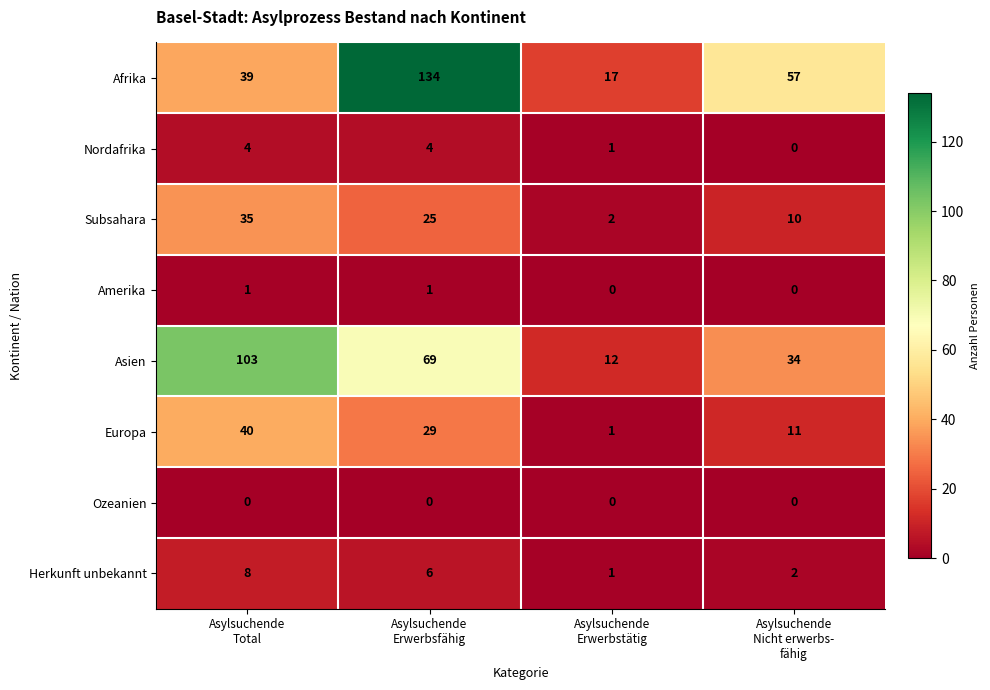

What is the spread (max minus min) of values at Asylsuchende
Total?

103